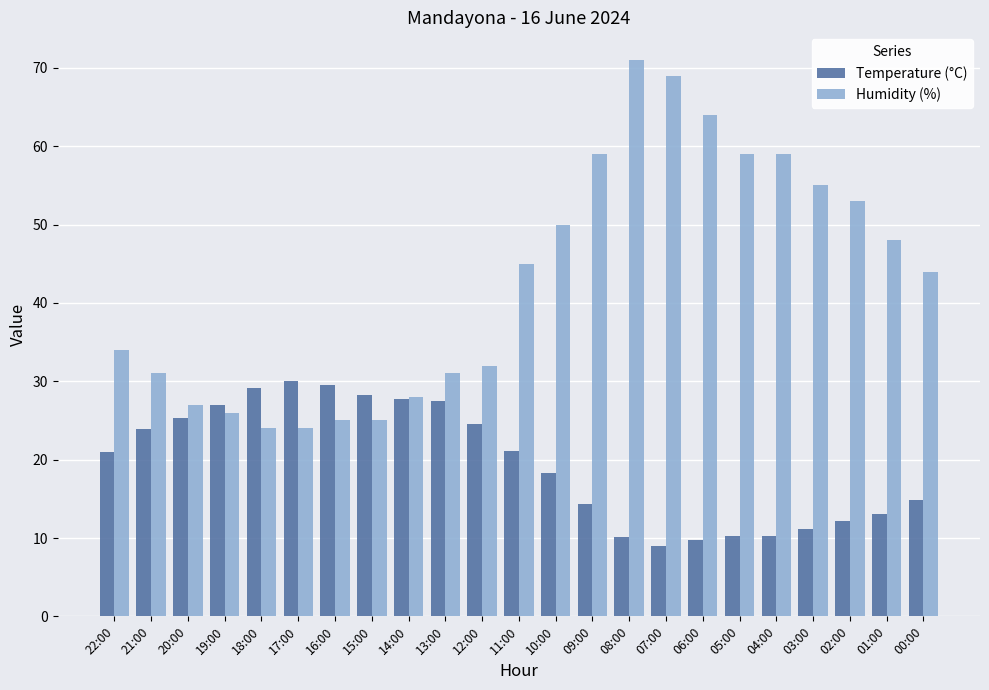

What is the lowest value of the Humidity (%) series?

24.0